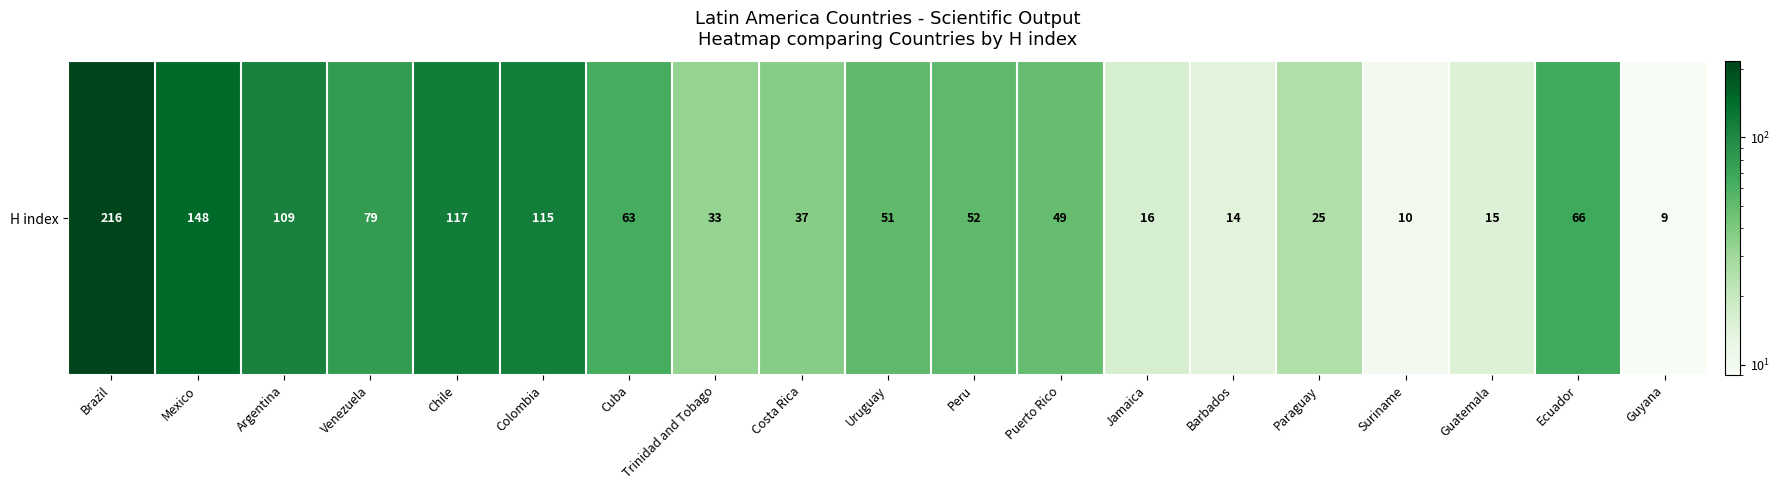

Reading left to right, what are all the values shown in this chart?

216	148	109	79	117	115	63	33	37	51	52	49	16	14	25	10	15	66	9